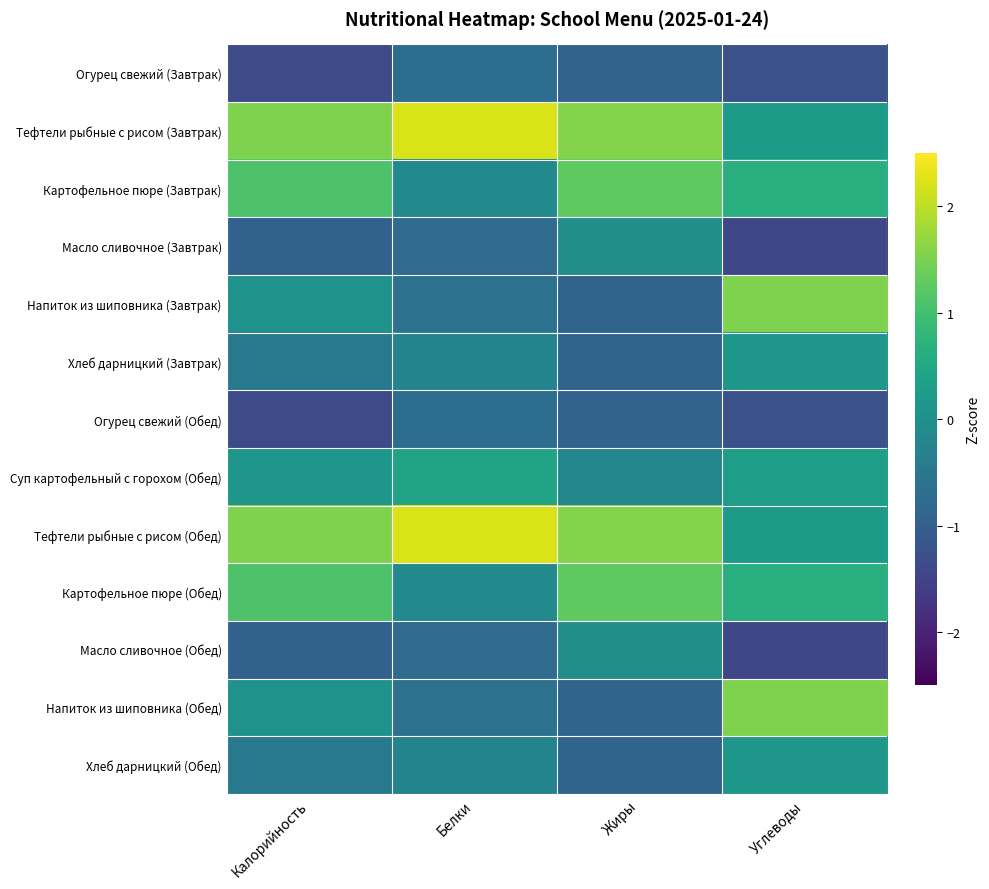

Reading left to right, list all the values displayed in this chart.

Огурец свежий (Завтрак): Калорийность=-1.3	Белки=-0.7	Жиры=-0.9	Углеводы=-1.3
Тефтели рыбные с рисом (Завтрак): Калорийность=1.5	Белки=2.2	Жиры=1.6	Углеводы=0.2
Картофельное пюре (Завтрак): Калорийность=1.1	Белки=-0.1	Жиры=1.3	Углеводы=0.6
Масло сливочное (Завтрак): Калорийность=-0.9	Белки=-0.8	Жиры=-0.0	Углеводы=-1.4
Напиток из шиповника (Завтрак): Калорийность=0.1	Белки=-0.6	Жиры=-0.9	Углеводы=1.5
Хлеб дарницкий (Завтрак): Калорийность=-0.5	Белки=-0.2	Жиры=-0.9	Углеводы=0.2
Огурец свежий (Обед): Калорийность=-1.3	Белки=-0.7	Жиры=-0.9	Углеводы=-1.3
Суп картофельный с горохом (Обед): Калорийность=0.1	Белки=0.4	Жиры=-0.2	Углеводы=0.3
Тефтели рыбные с рисом (Обед): Калорийность=1.5	Белки=2.2	Жиры=1.6	Углеводы=0.2
Картофельное пюре (Обед): Калорийность=1.1	Белки=-0.1	Жиры=1.3	Углеводы=0.6
Масло сливочное (Обед): Калорийность=-0.9	Белки=-0.8	Жиры=-0.0	Углеводы=-1.4
Напиток из шиповника (Обед): Калорийность=0.1	Белки=-0.6	Жиры=-0.9	Углеводы=1.5
Хлеб дарницкий (Обед): Калорийность=-0.5	Белки=-0.2	Жиры=-0.9	Углеводы=0.2